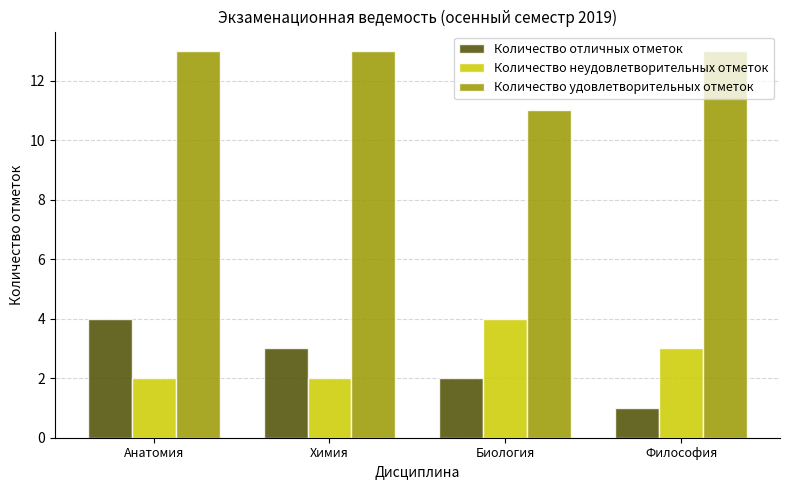

Rank the series at Биология from highest to lowest value.

Количество удовлетворительных отметок, Количество неудовлетворительных отметок, Количество отличных отметок